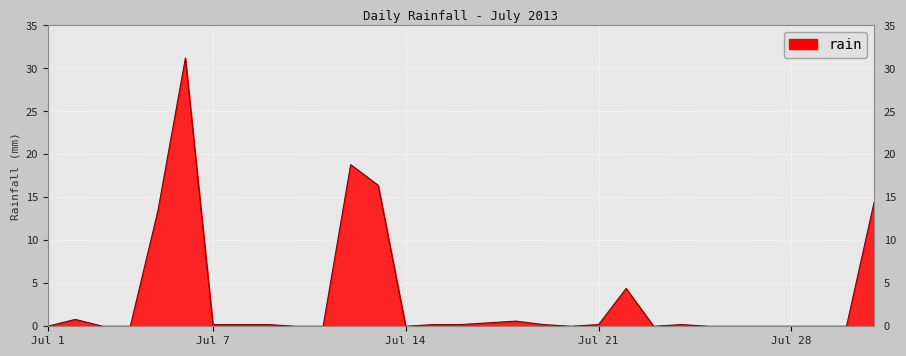

What is the difference between the maximum and minimum values?

31.2